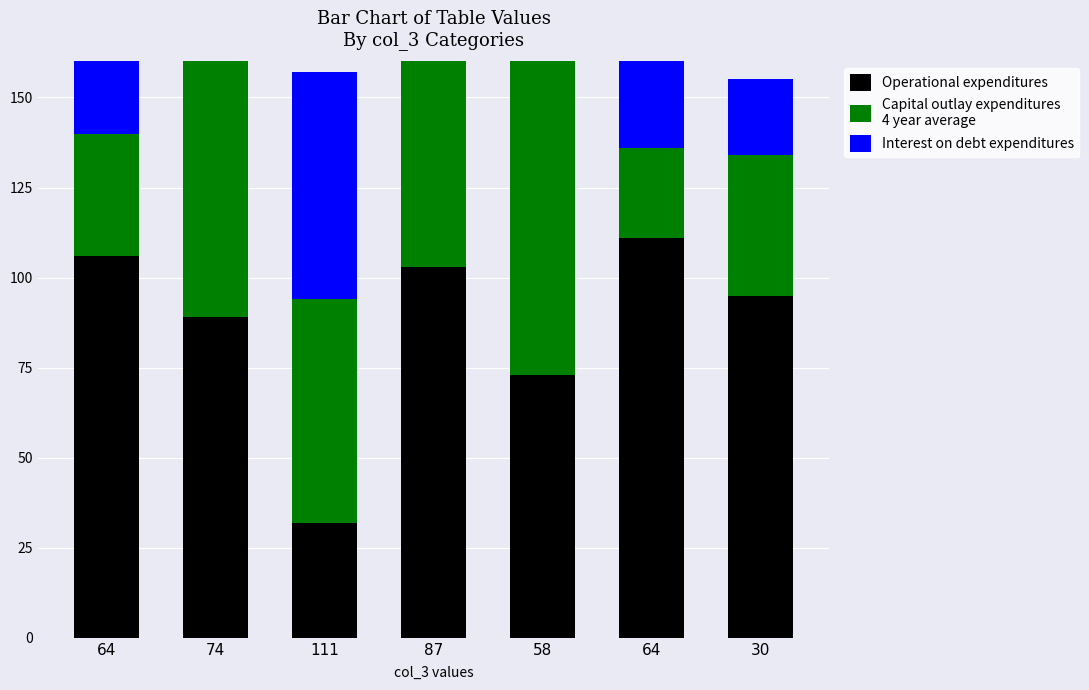

What is the maximum value for Operational expenditures?

111